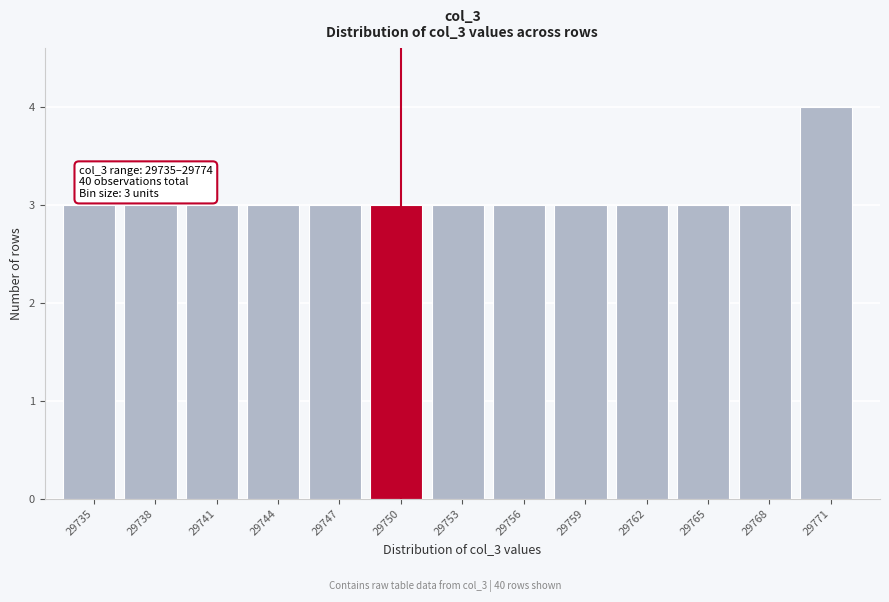

Reading left to right, what are all the values shown in this chart?

29735=3	29738=3	29741=3	29744=3	29747=3	29750=3	29753=3	29756=3	29759=3	29762=3	29765=3	29768=3	29771=4